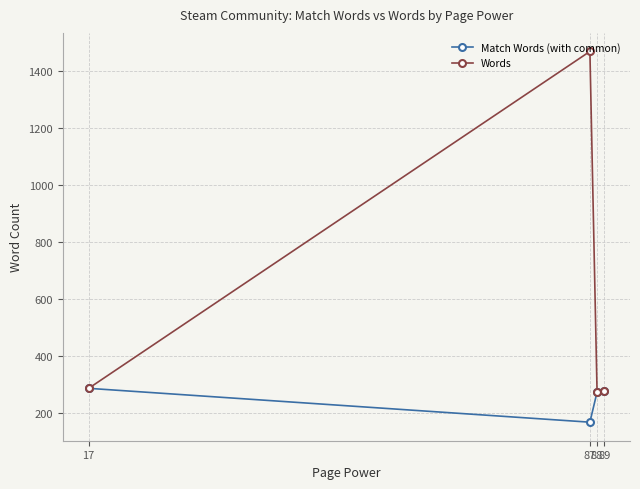

At how many categories does at least one series exceed 1332?

1